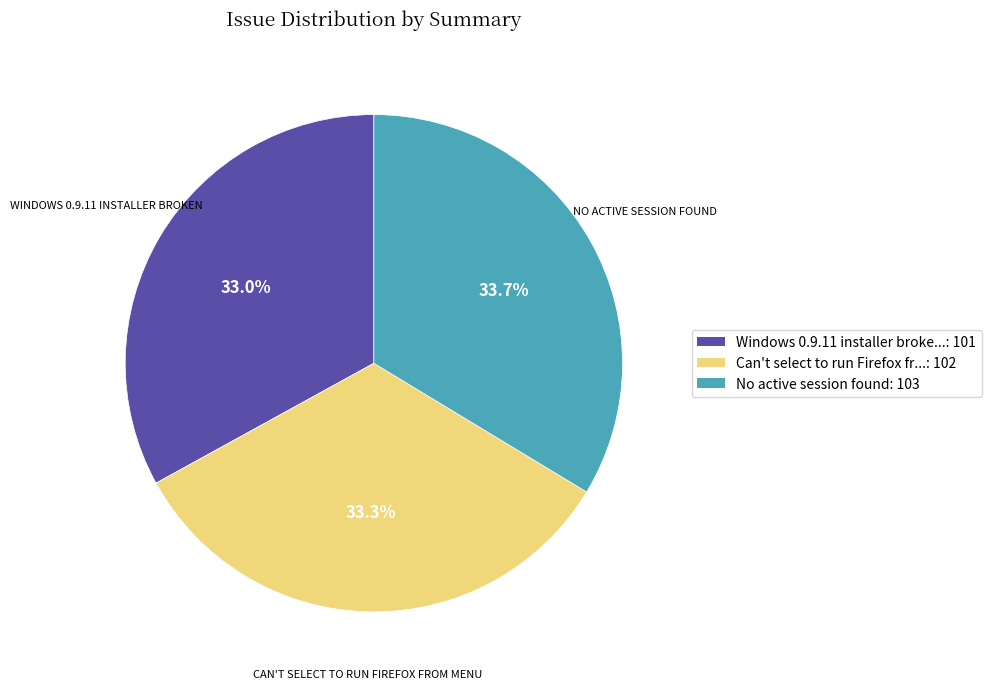

Does any single category account for the majority?

No